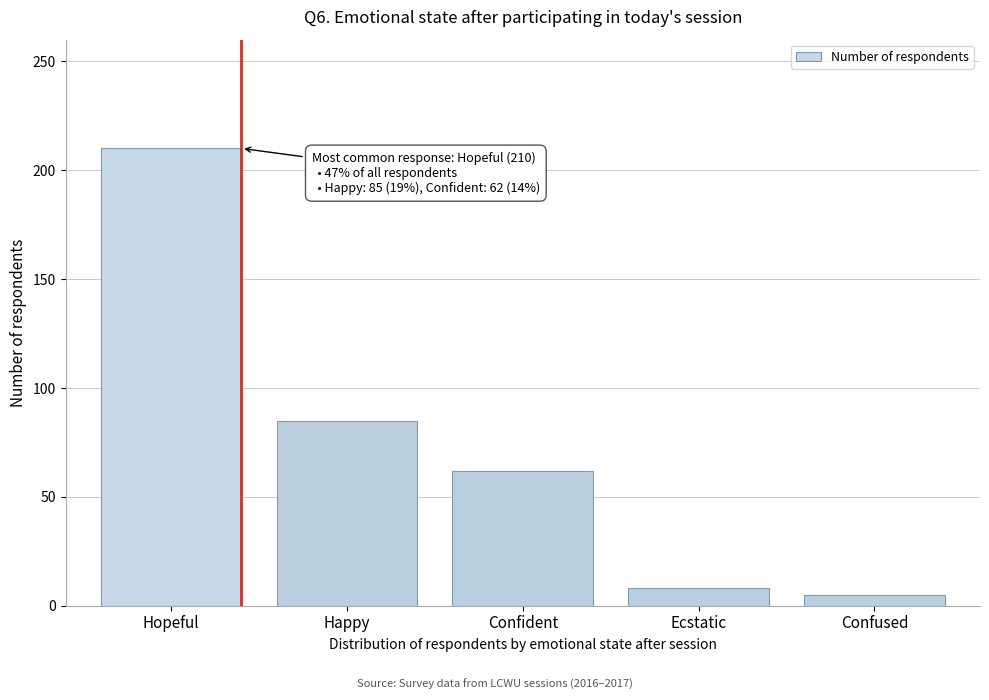

Reading right to left, extract all data points from this chart.

Confused=5	Ecstatic=8	Confident=62	Happy=85	Hopeful=210